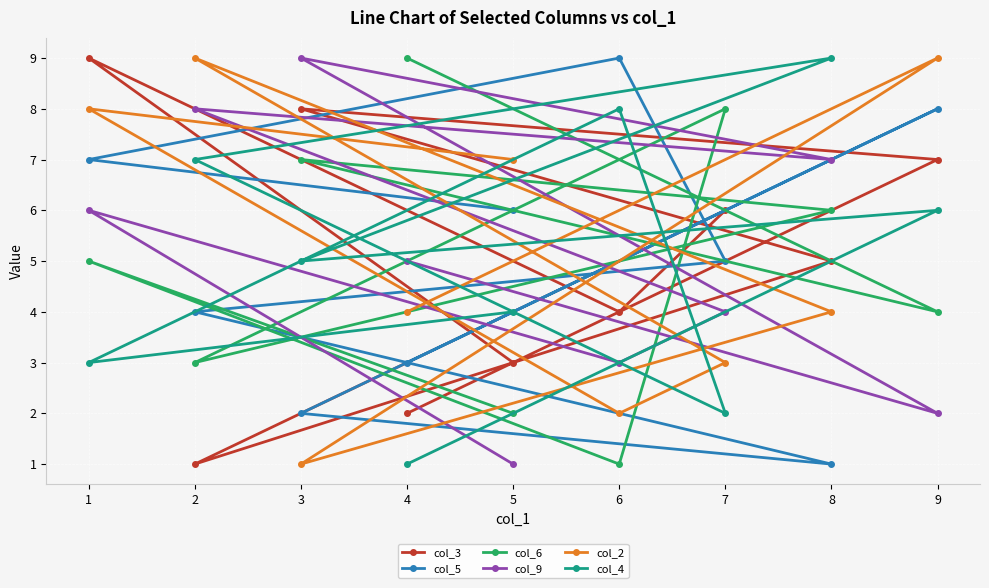

What is the value of the col_6 point at the 3rd from the left?

7